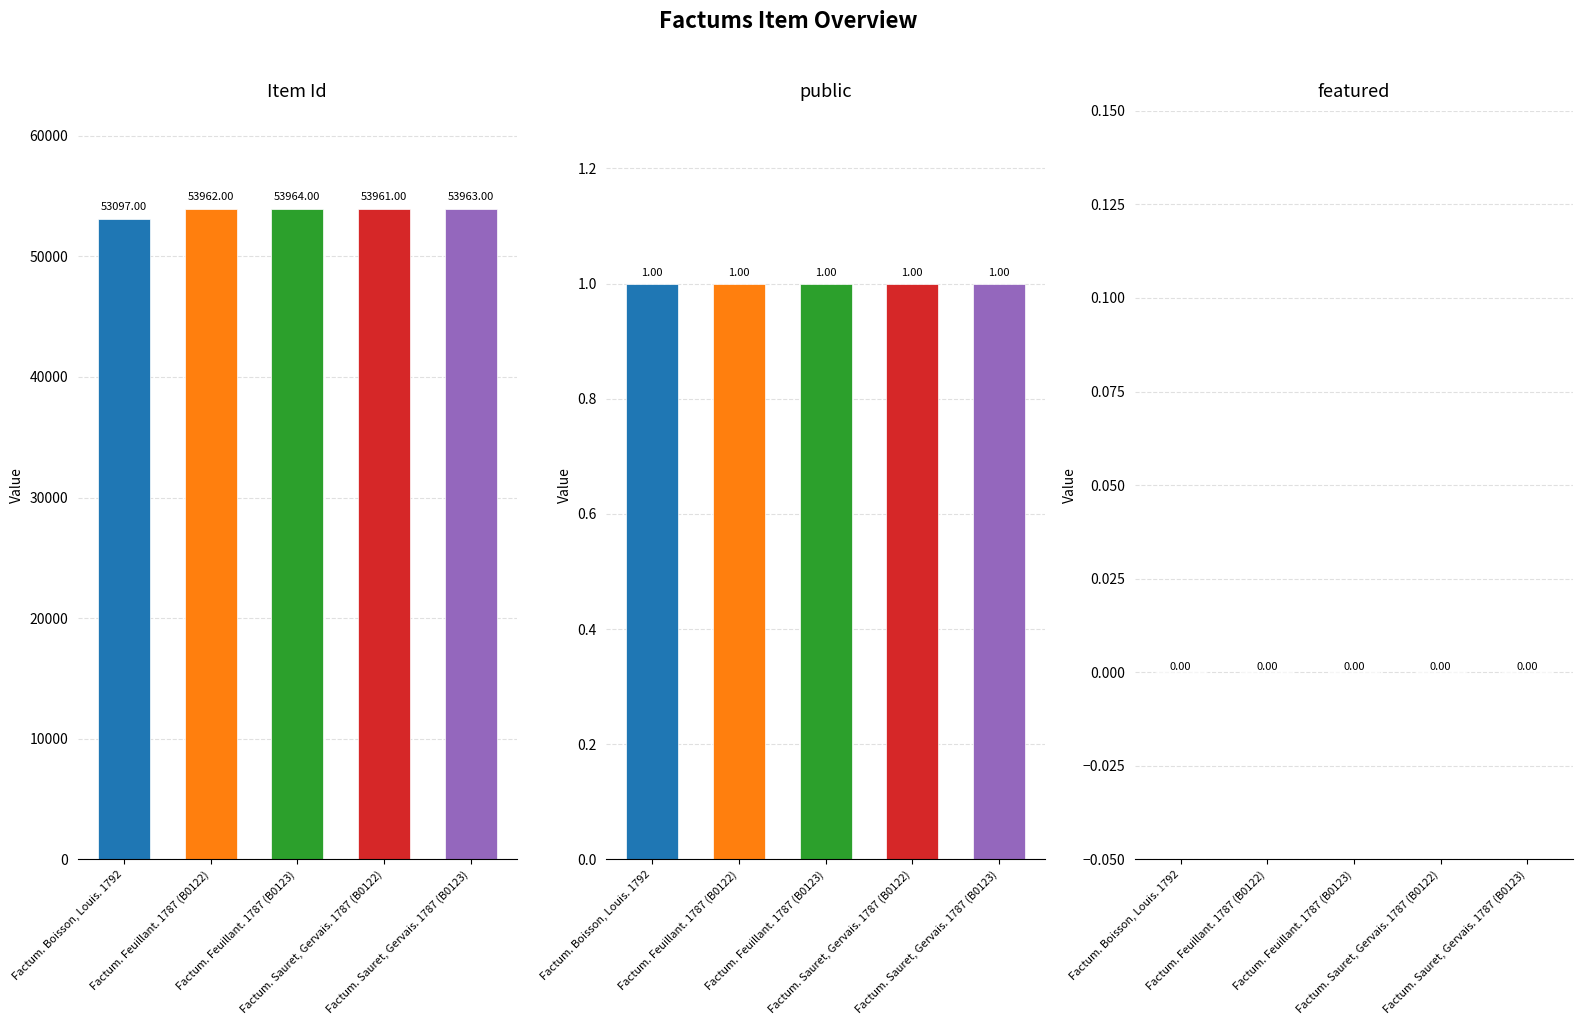

What is the total value across all series at Factum. Feuillant. 1787 (B0123)?

53965